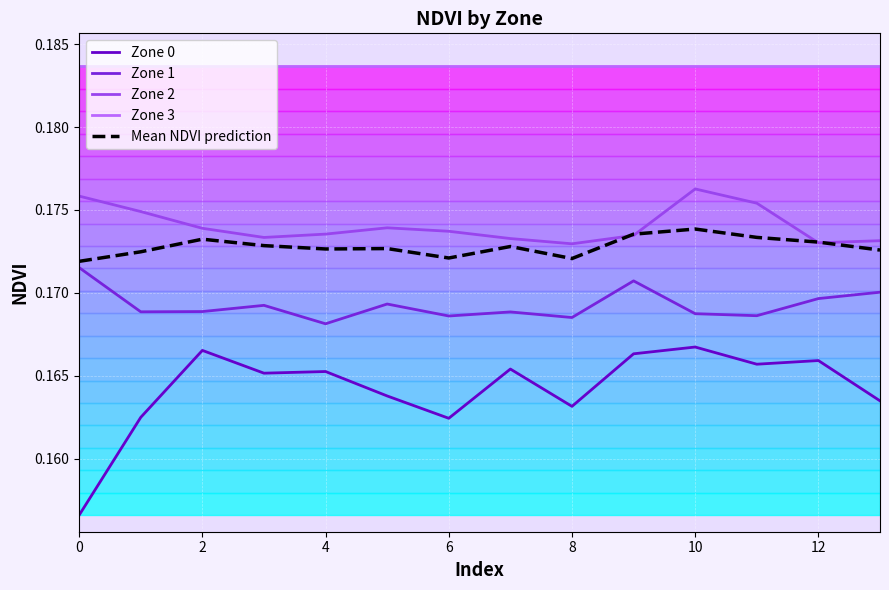

The Zone 1 series shows 0.0 at 6. True or false?

False